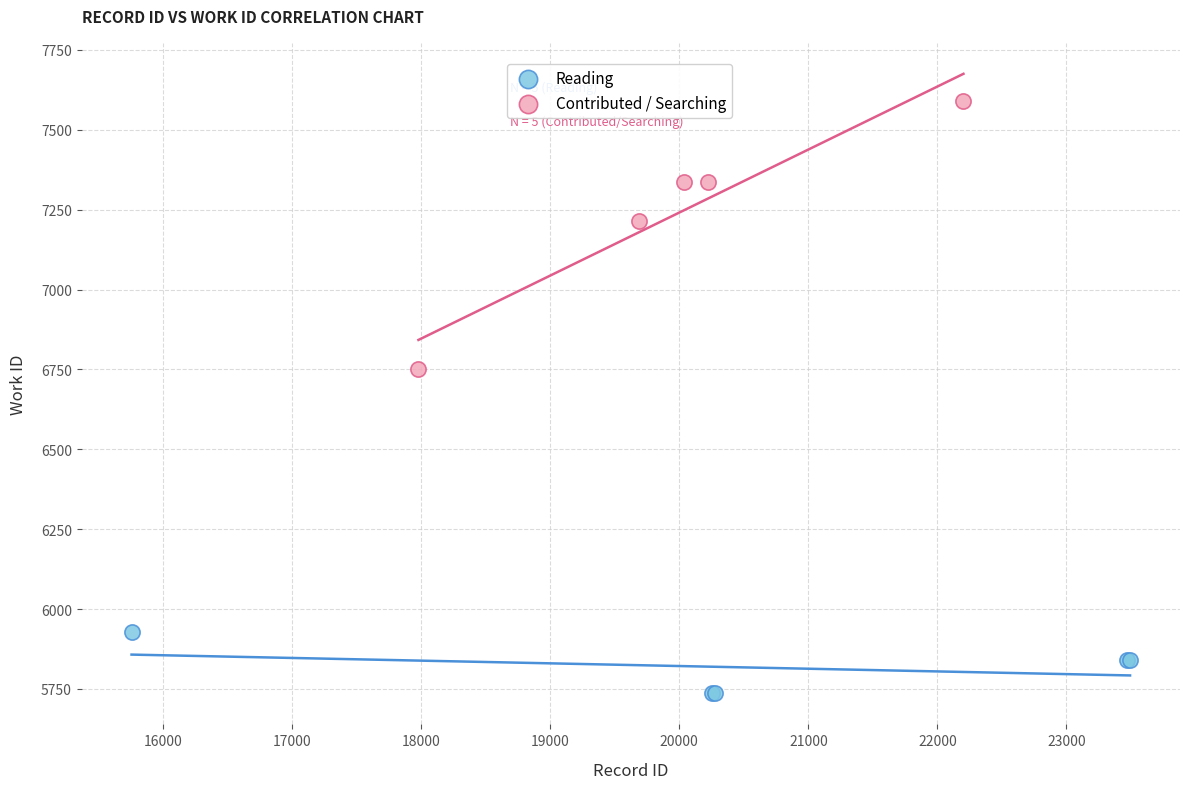

Which series contains the lowest Y value?

Reading